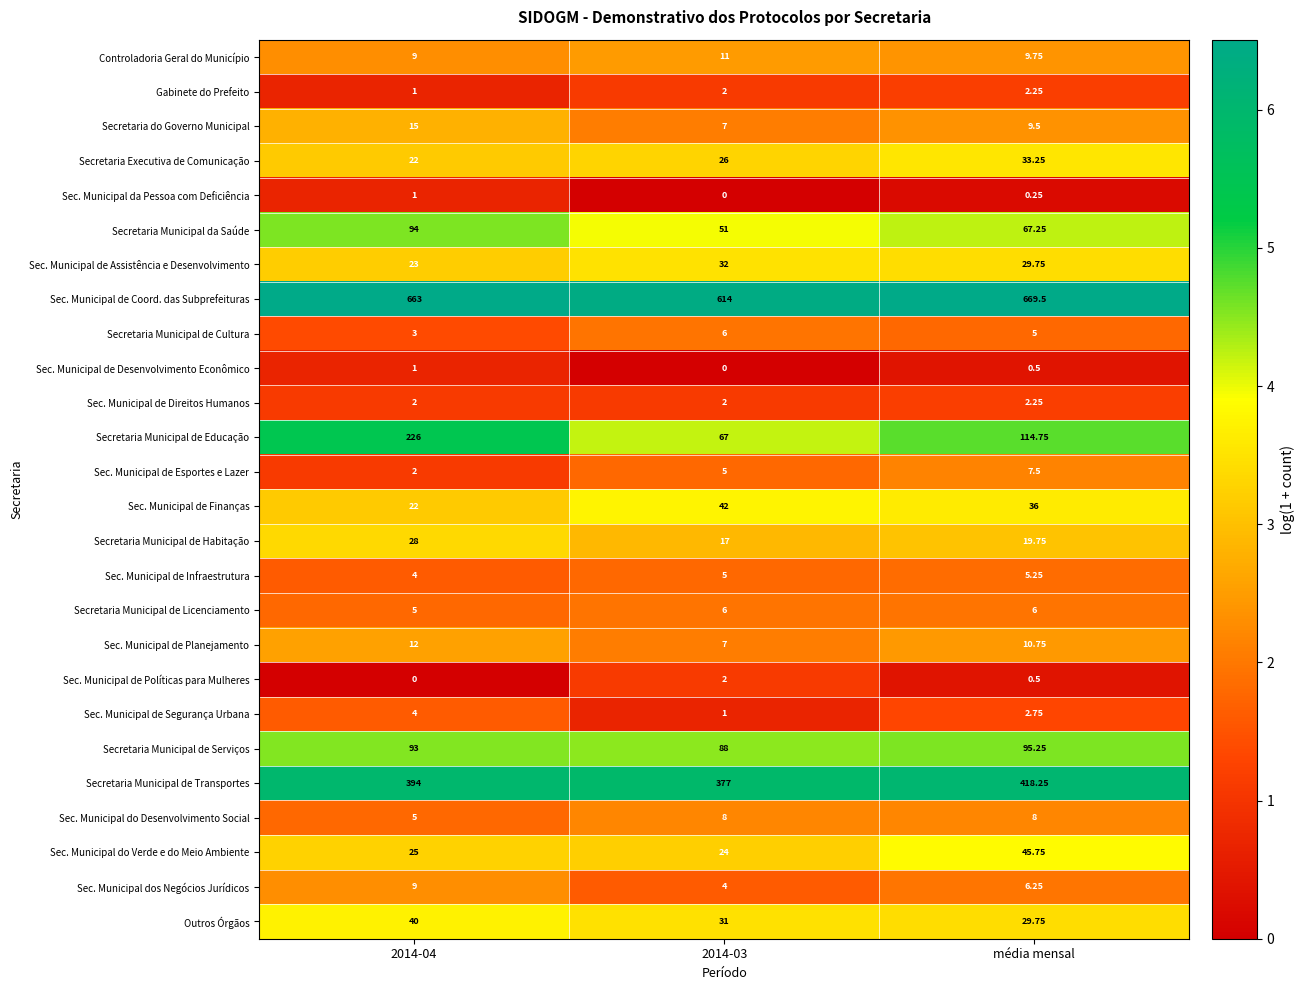

Between 2014-03 and média mensal, which series saw the biggest shift?

Sec. Municipal de Coord. das Subprefeituras